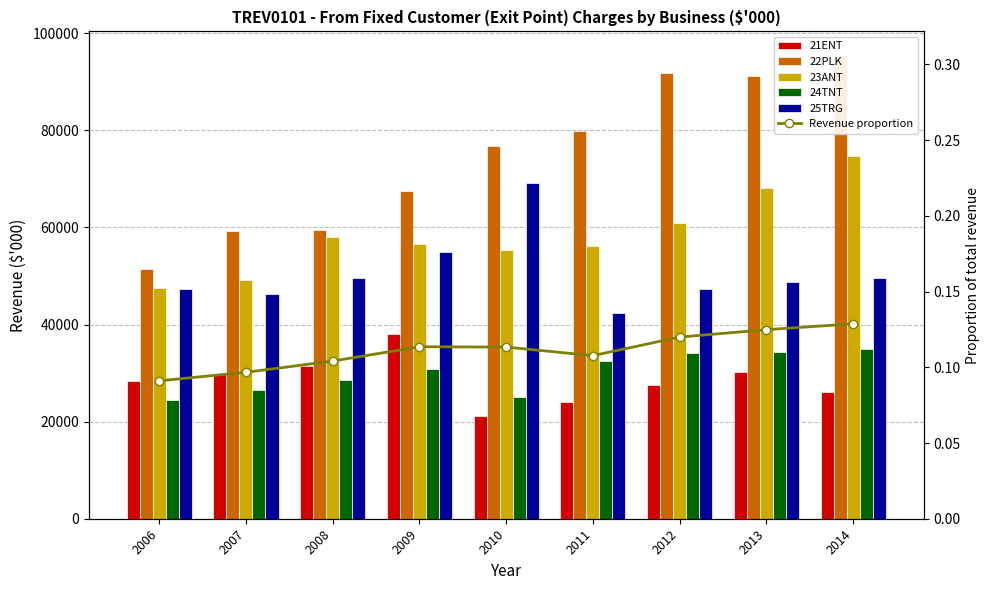

Which has a higher value, 2008 or 2007?

2008